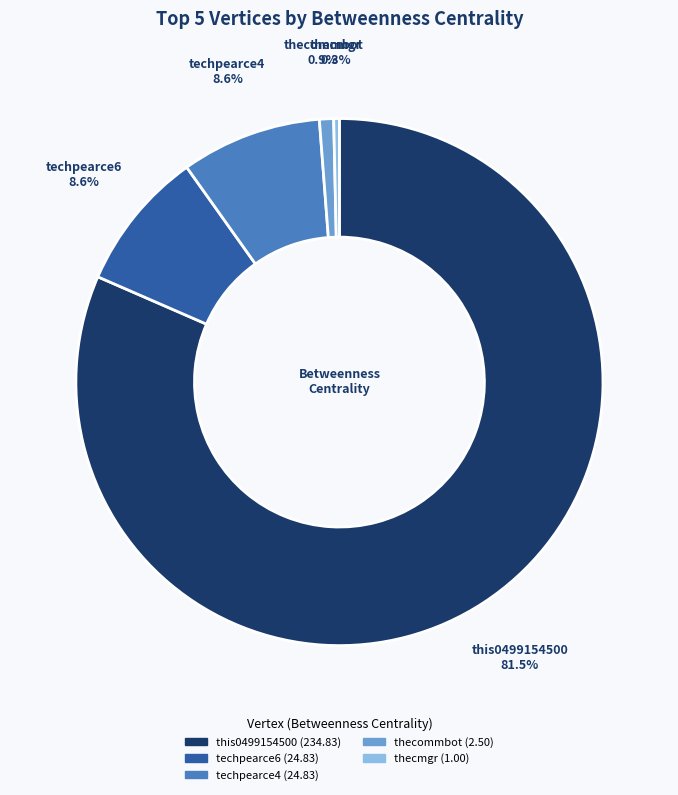

True or false: thecommbot accounts for 11% of the total.

False